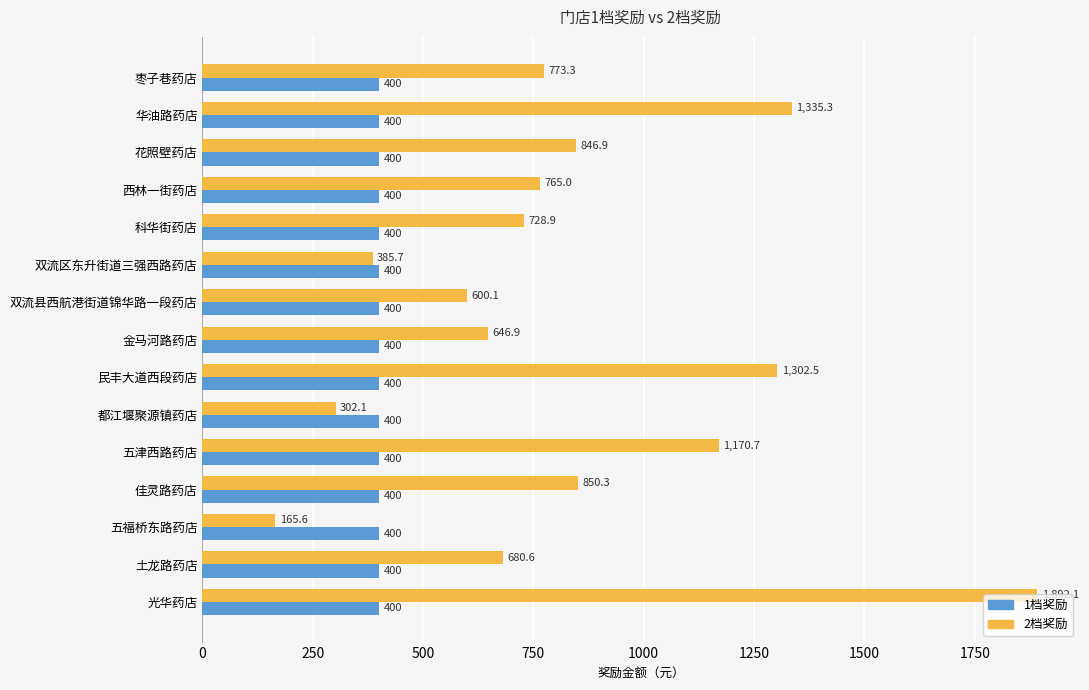

At which category does the chart reach its peak across all series?

光华药店